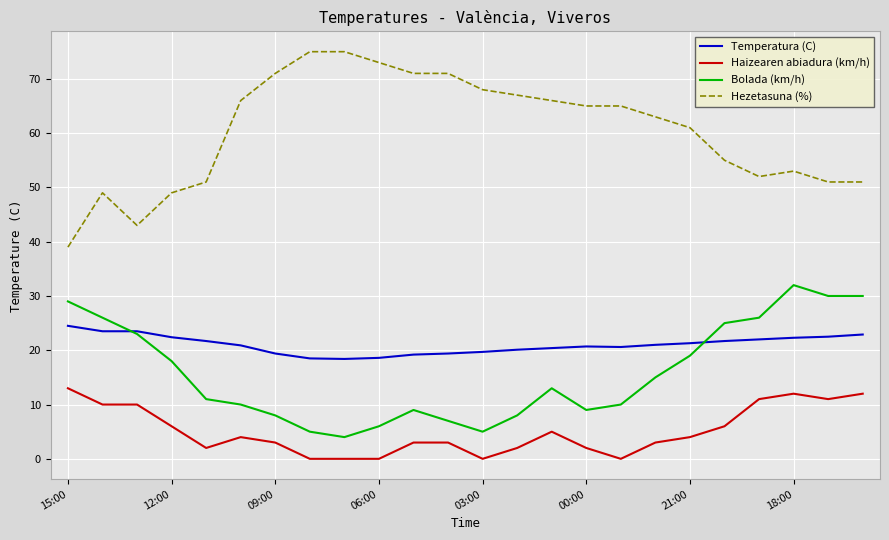

Which series has the widest spread of values?

Hezetasuna (%)